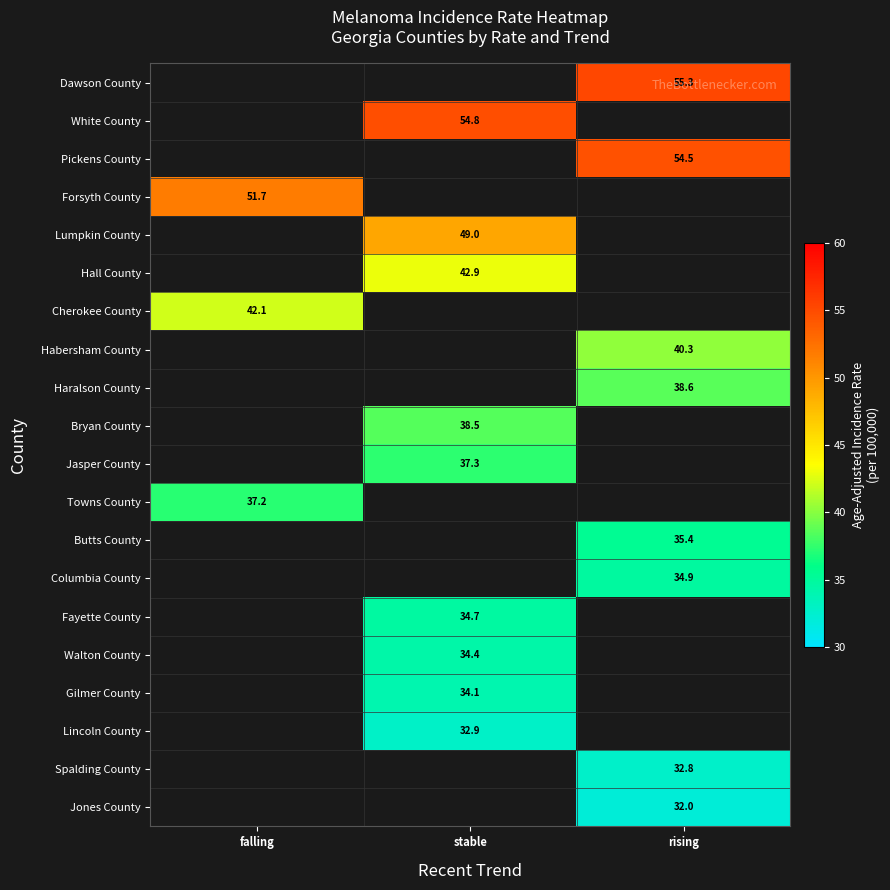

The Habersham County series shows 53.1 at rising. True or false?

False